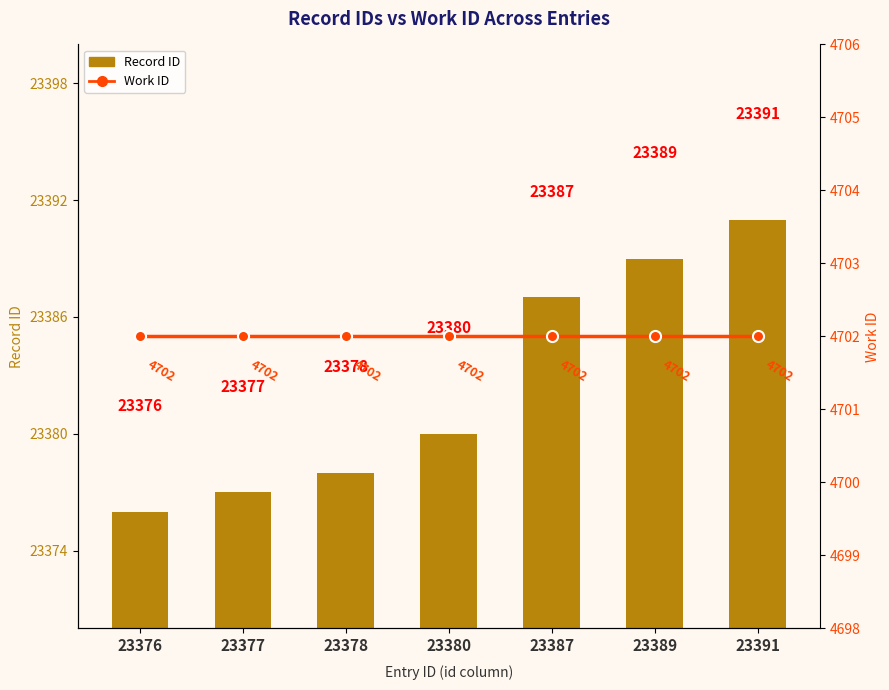

How many values in the Record ID series exceed 23380?

3